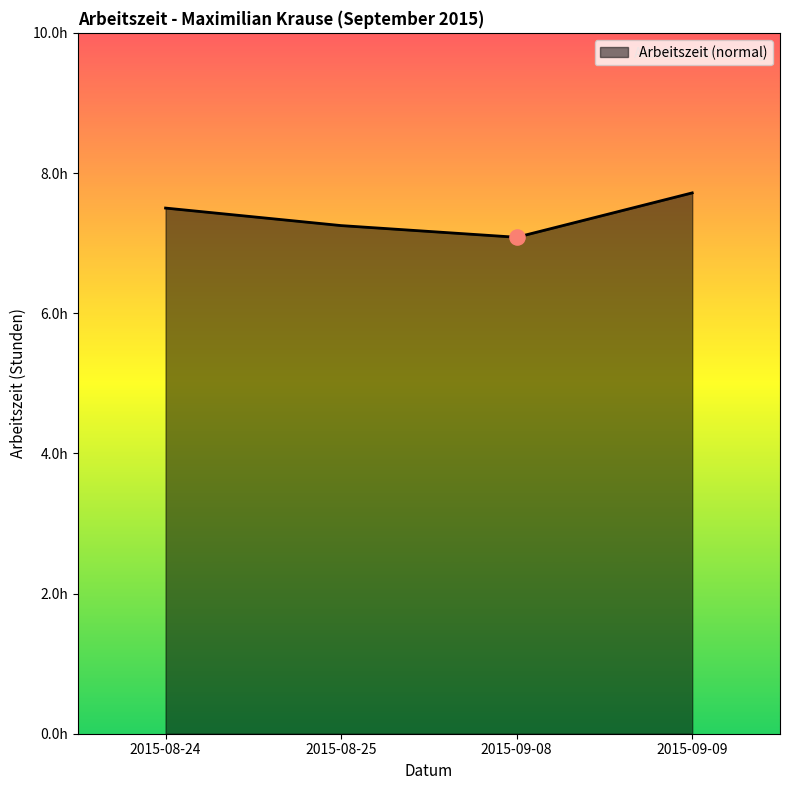

What is the change in value from 2015-08-24 to 2015-09-08?

-0.4